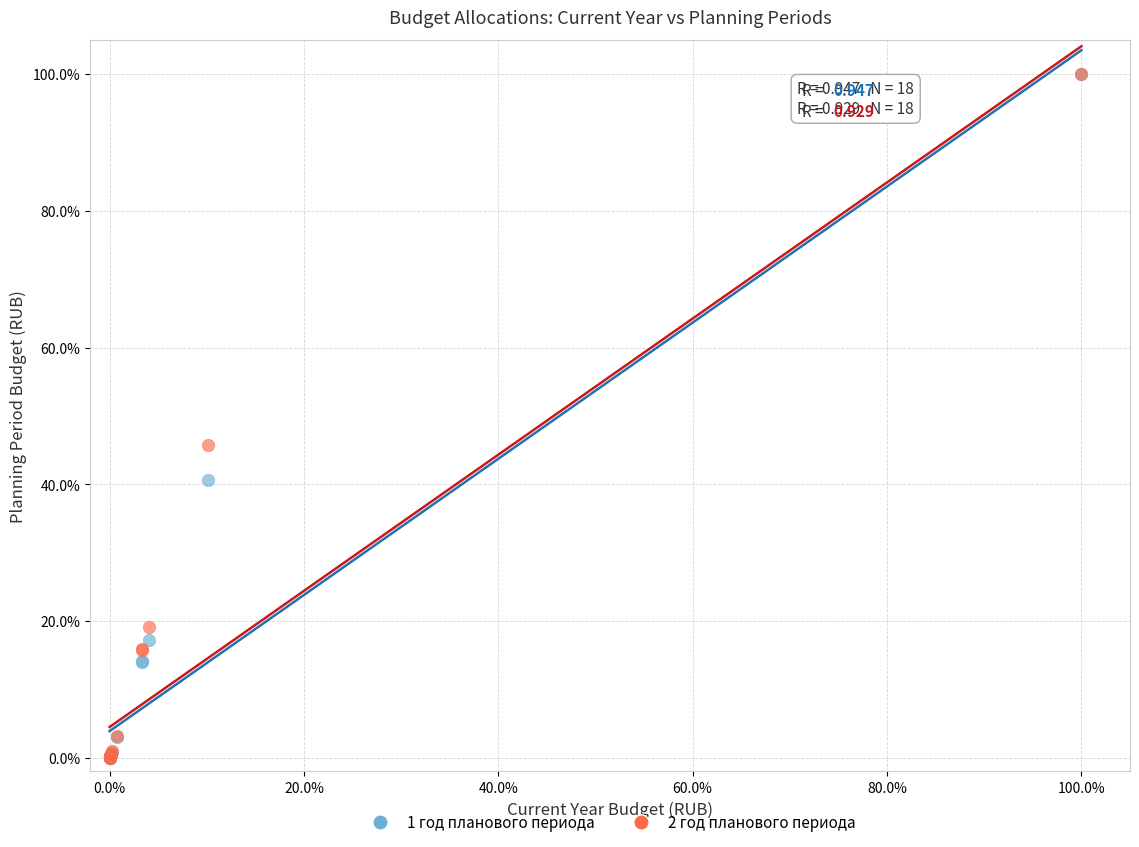

Across all series, what Y value is closest to 50?

45.8